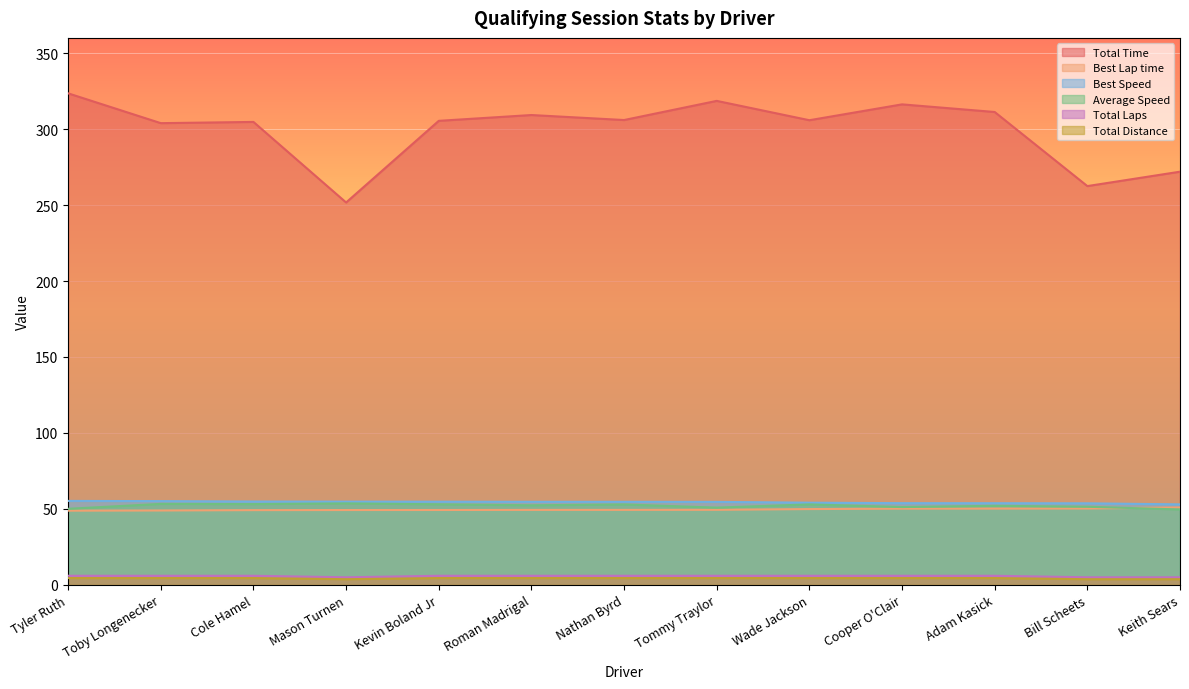

How many lines are shown in the chart?

6